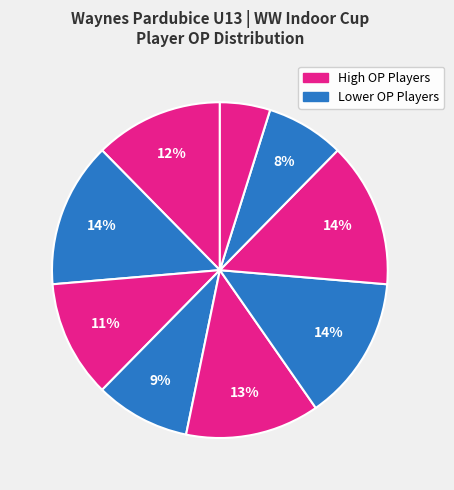

Count the number of slices in the pie.

9